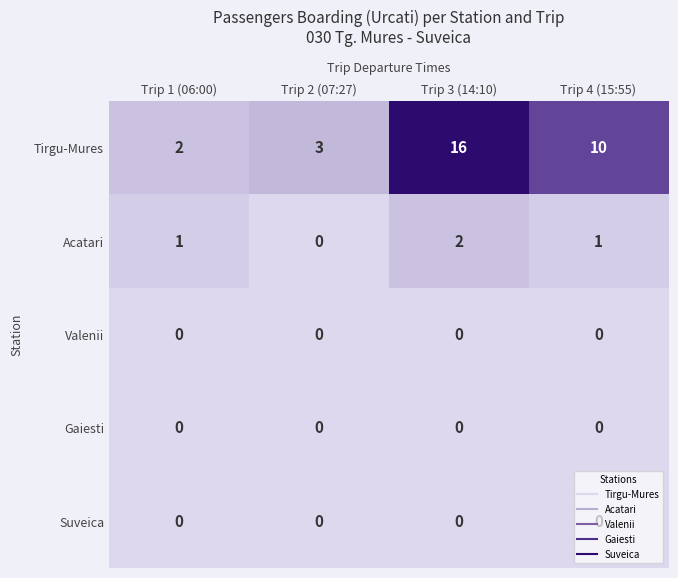

What is the sum of all Acatari values?

4